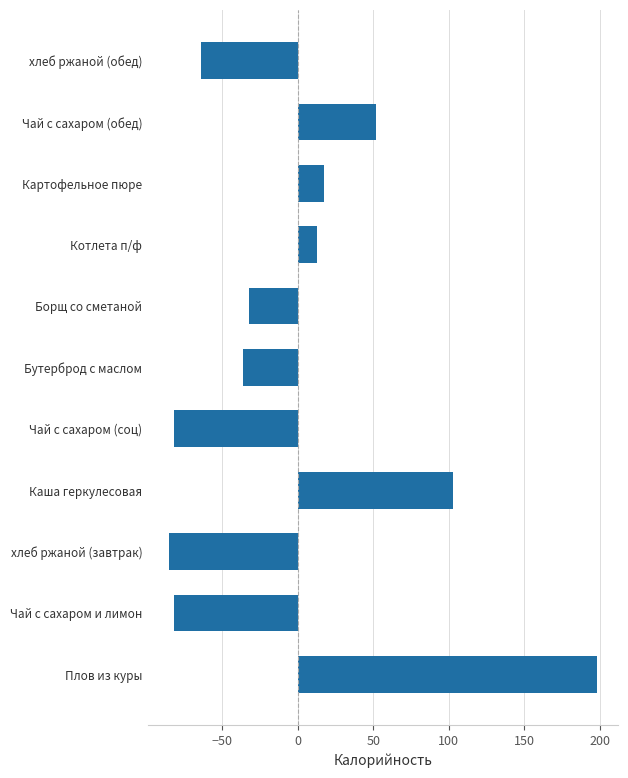

What is the change in value from хлеб ржаной (завтрак) to Котлета п/ф?

+98.0